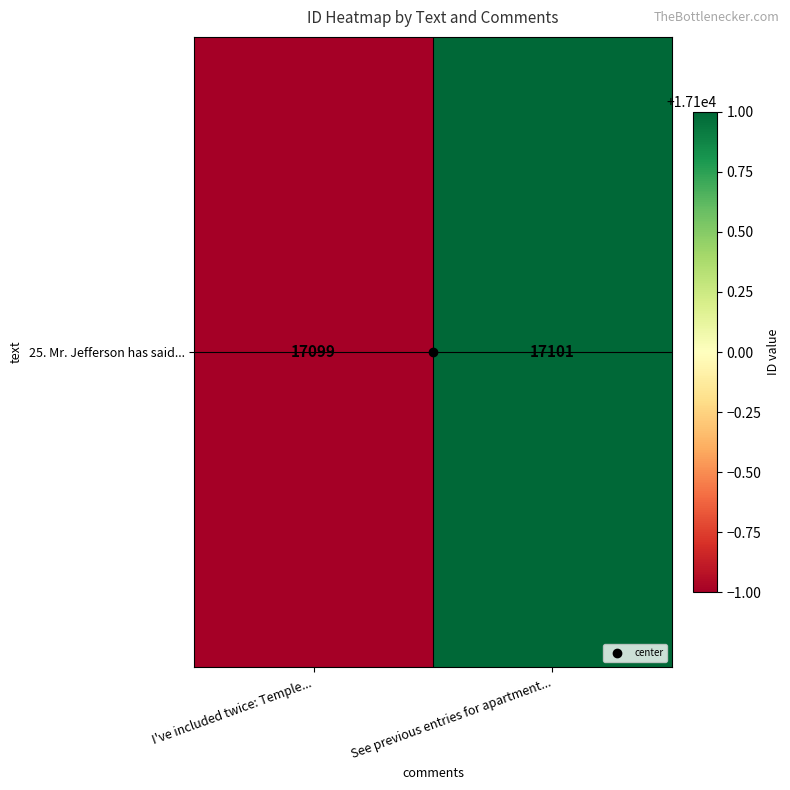

The chart shows a value of 11495 at I've included twice: Temple.... True or false?

False